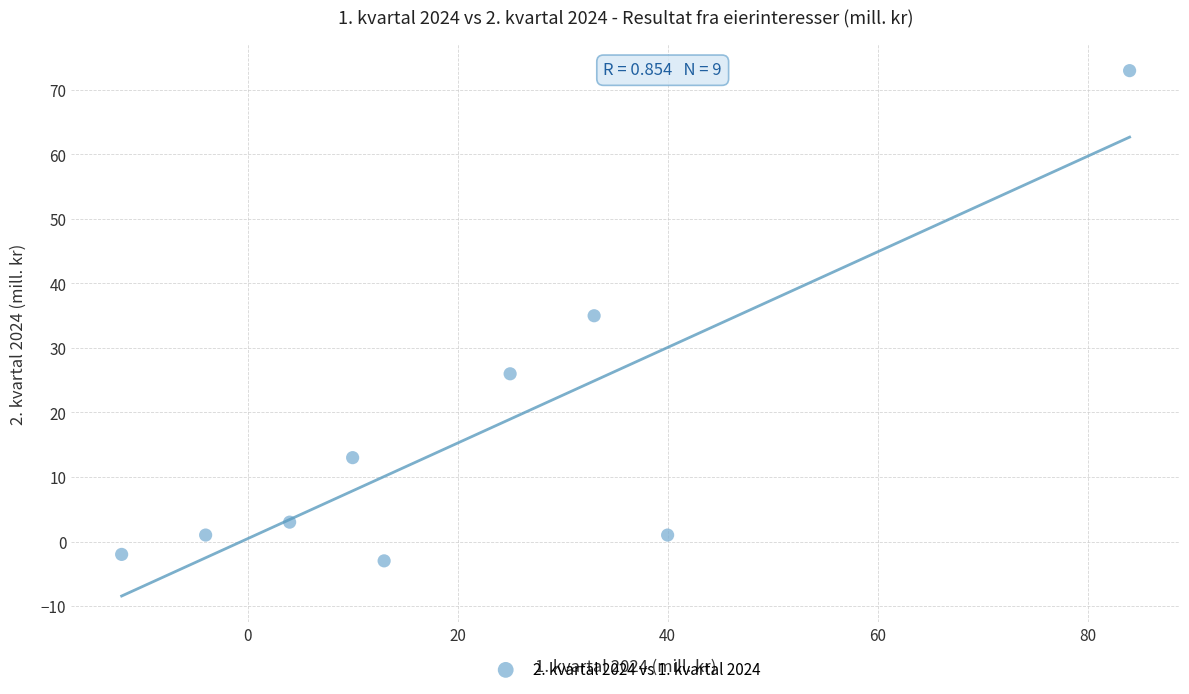

What is the average X value?

21